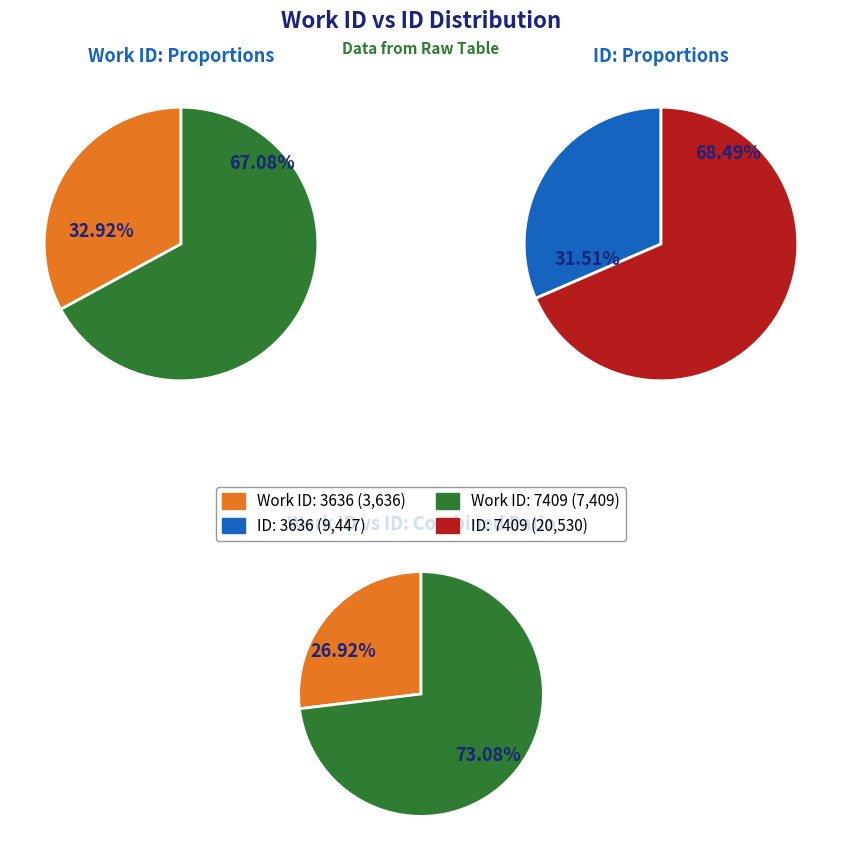

What percentage do 7409 and 3636 together represent?

100.0%